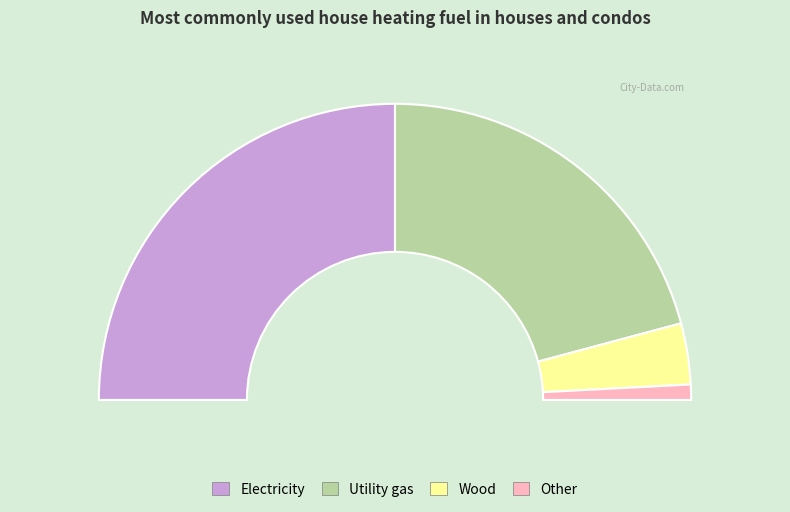

Does K represent more than half of the total?

No